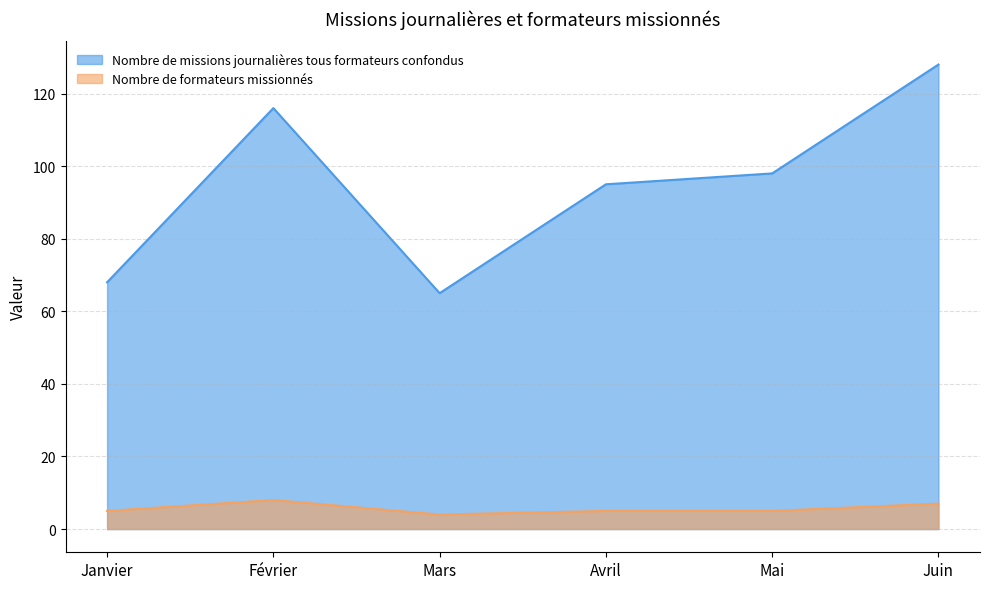

Which series has the widest spread of values?

Nombre de missions journalières tous formateurs confondus